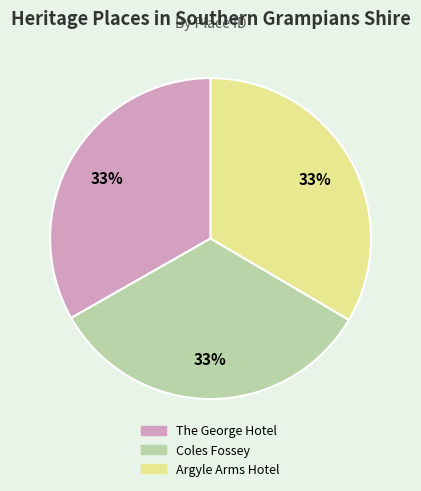

How many segments does this pie chart have?

3